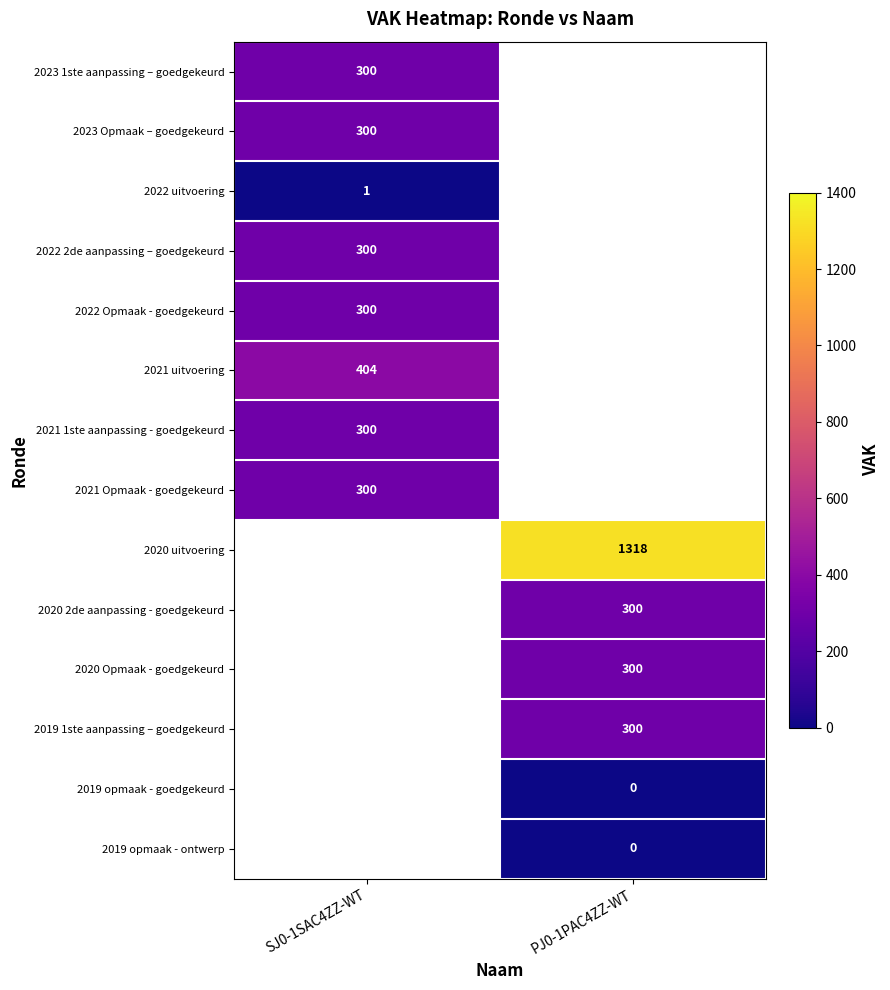

Is it true that 2020 Opmaak - goedgekeurd equals 300 at PJ0-1PAC4ZZ-WT?

True